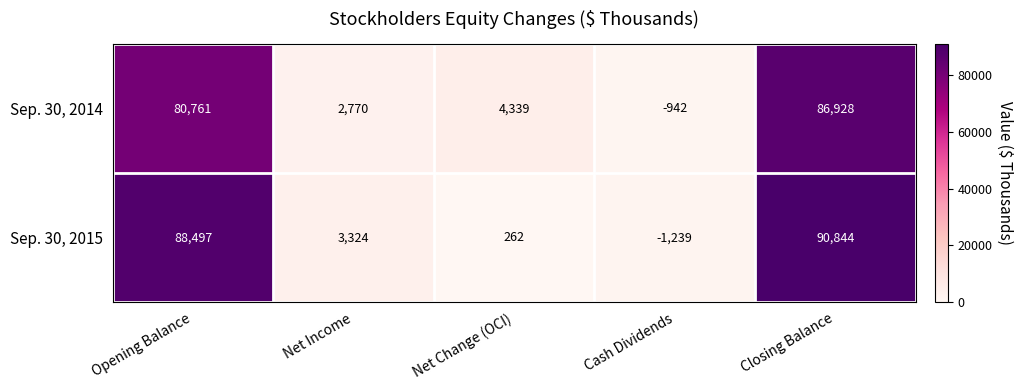

How many series are shown in this chart?

2